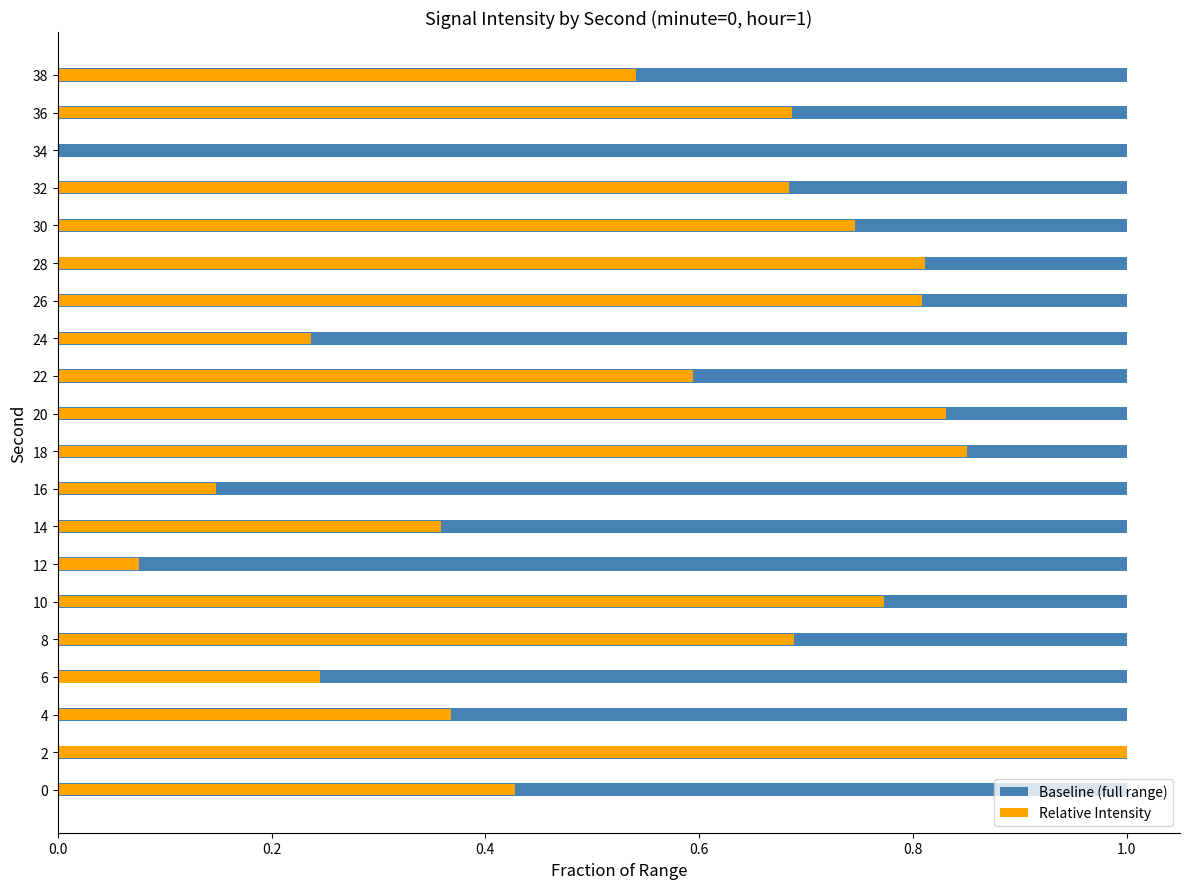

True or false: Relative Intensity has a value of 0.4 at 0.0.

True